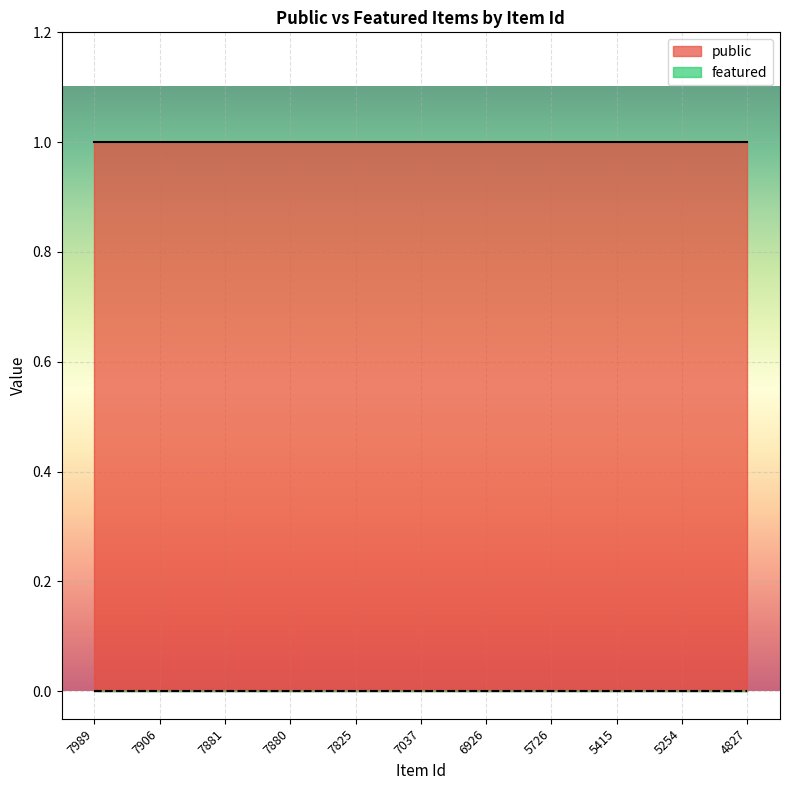

How many lines are shown in the chart?

2